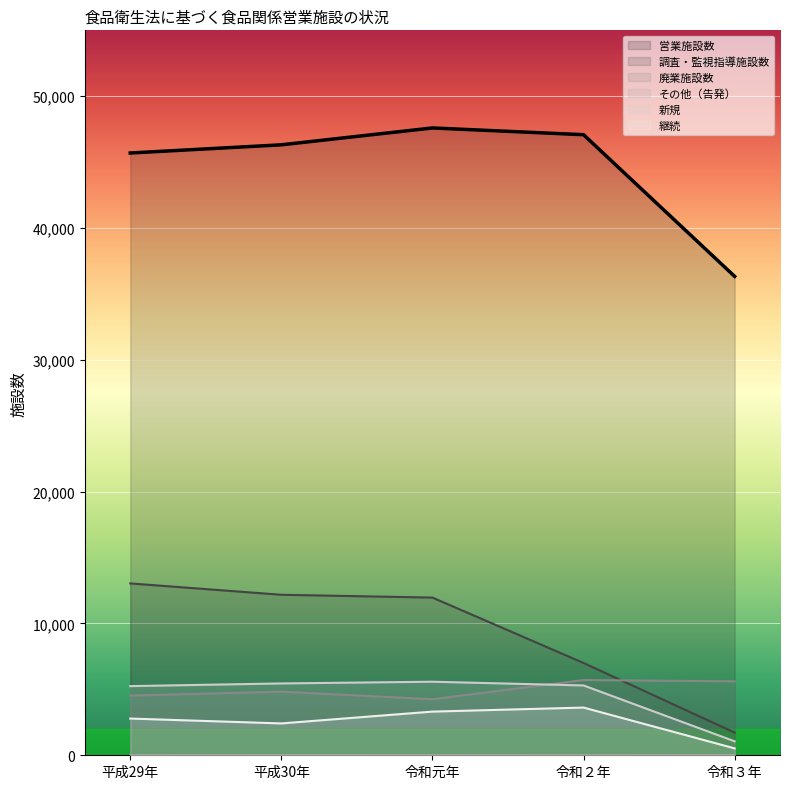

Count the number of categories in the chart.

5